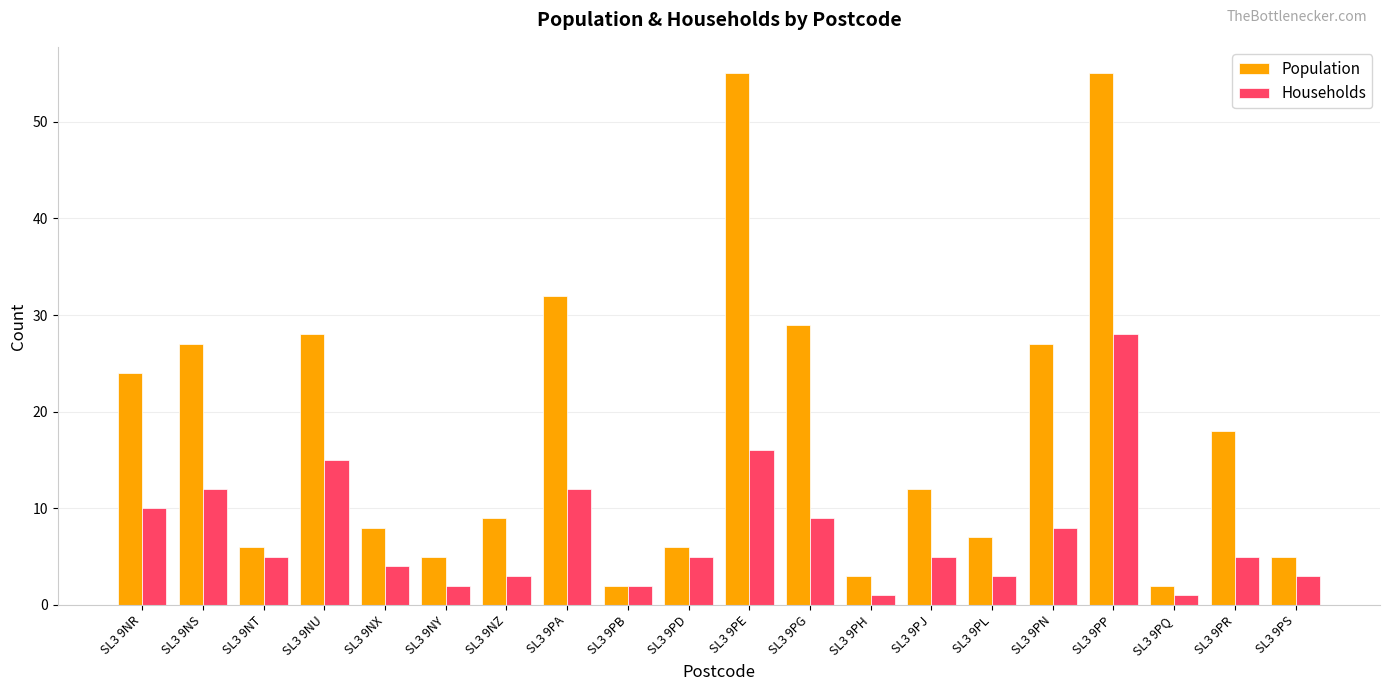

What is the spread (max minus min) of values at SL3 9PH?

2